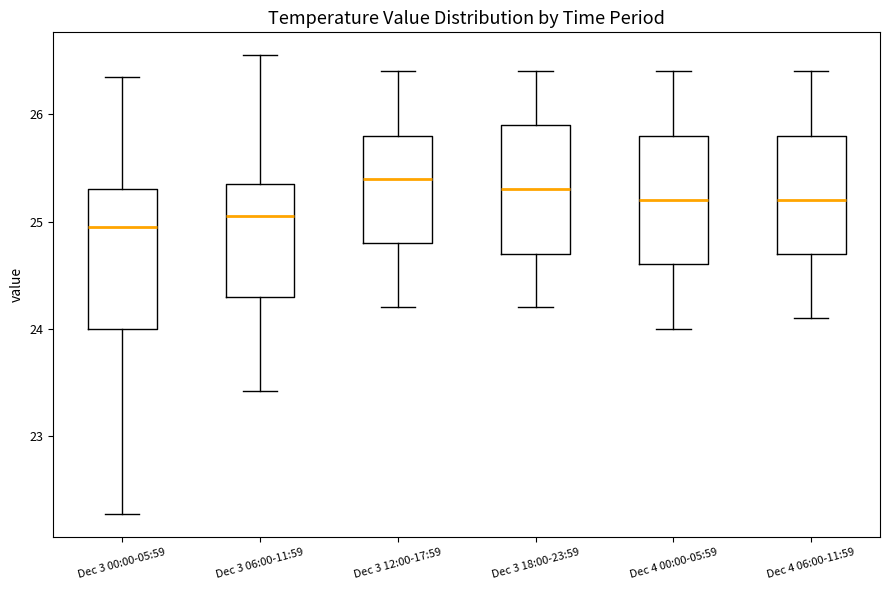

Where does the median line of the box for Dec 4 06:00-11:59 sit on the y-axis? The values are not printed on the chart, so give them approximately, as read against the axis.

25.2